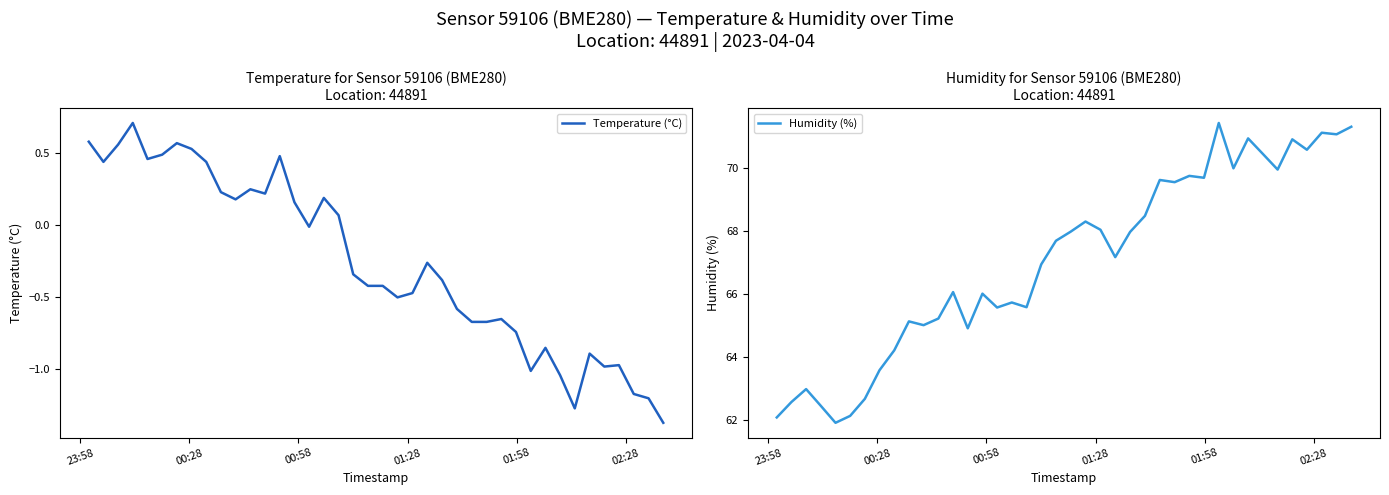

What is the minimum value for Humidity (%)?

61.9